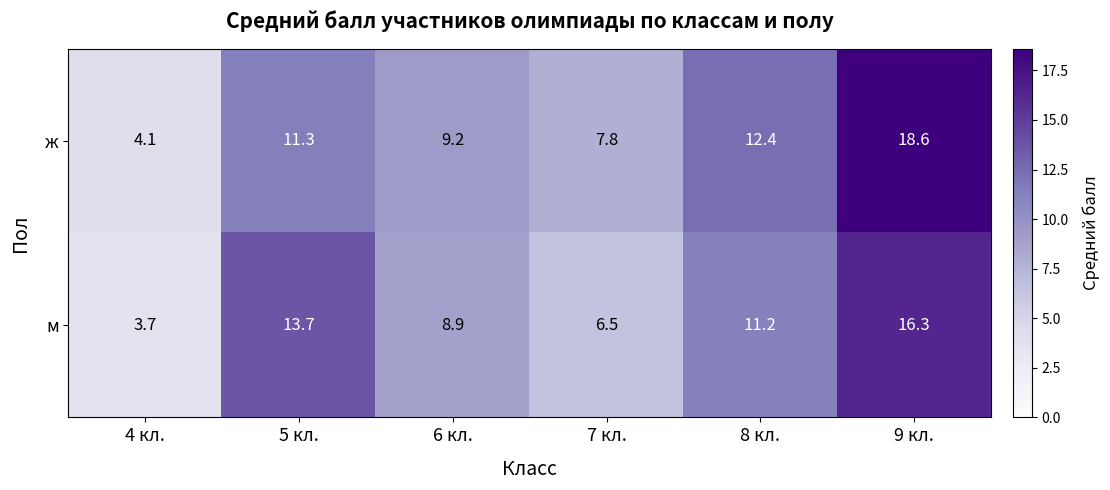

Which category has the highest value across all series?

9 кл.